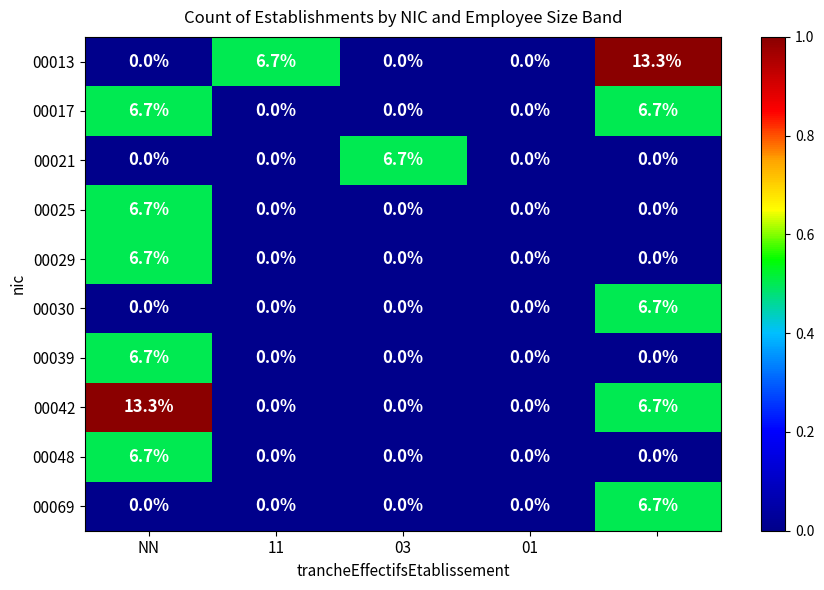

What is the maximum value shown in the chart?

13.3